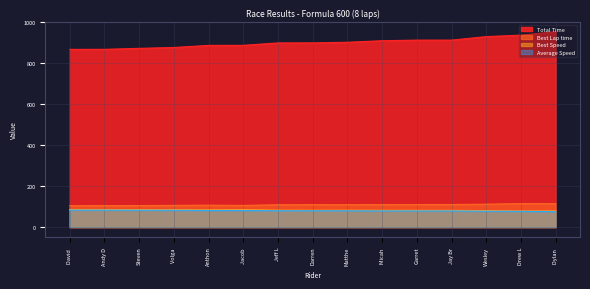

What are all the series names shown in the legend?

Total Time, Best Lap time, Best Speed, Average Speed